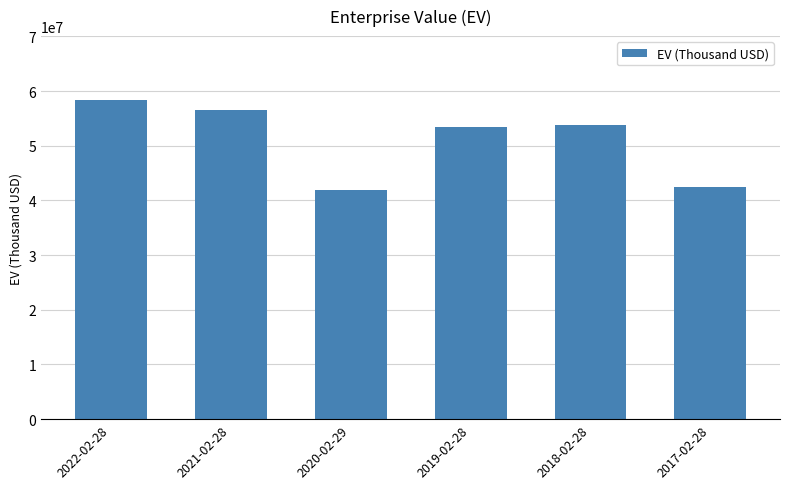

At which label is the value closest to 50166985?

2019-02-28